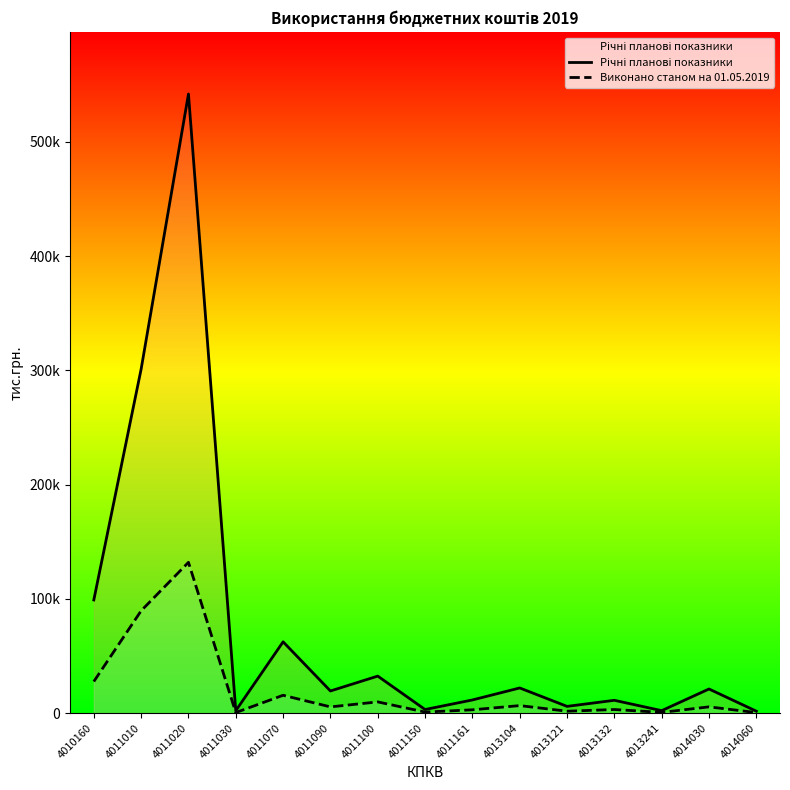

In Виконано станом на 01.05.2019, how many points are higher than both neighbors (excluding endpoints)?

6